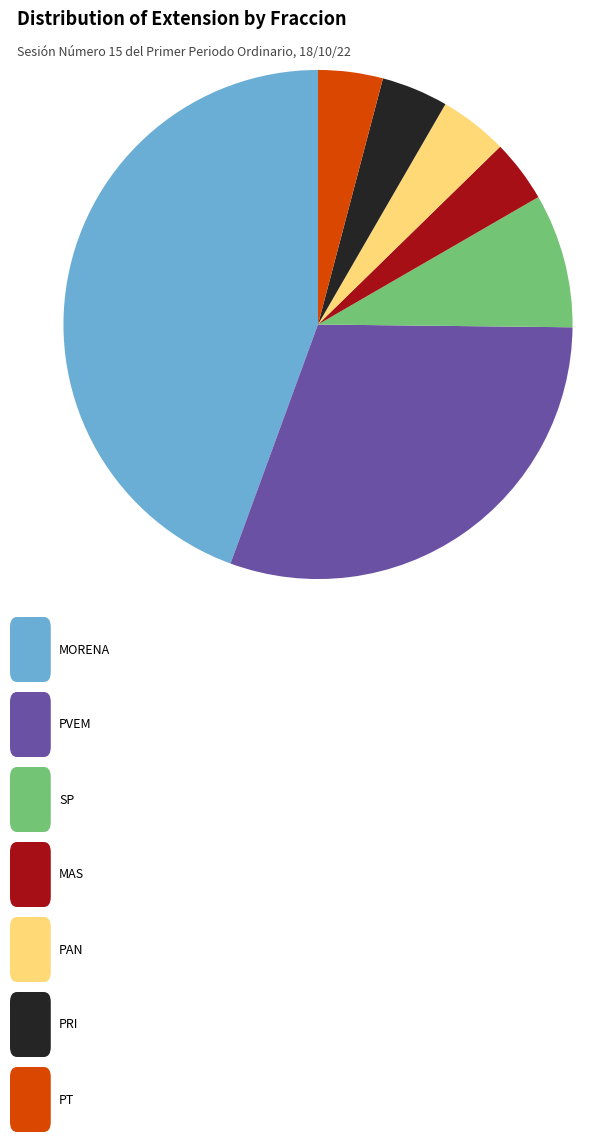

Count the number of slices in the pie.

7